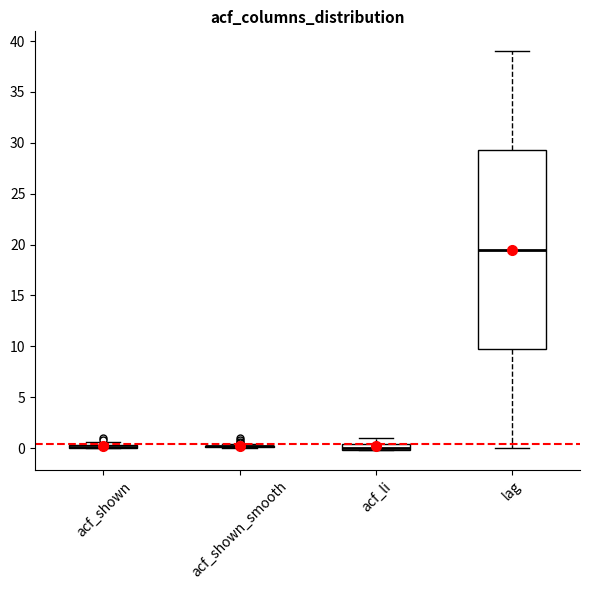

Where is the upper edge of the box for acf_li on the y-axis? The values are not printed on the chart, so give them approximately, as read against the axis.

0.5